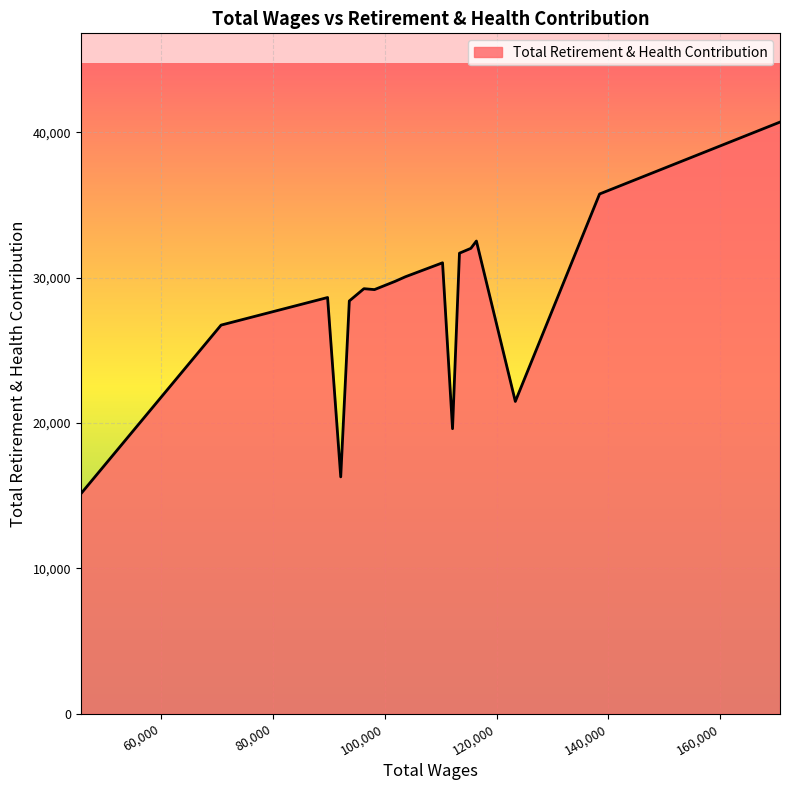

What is the greatest value displayed?

40702